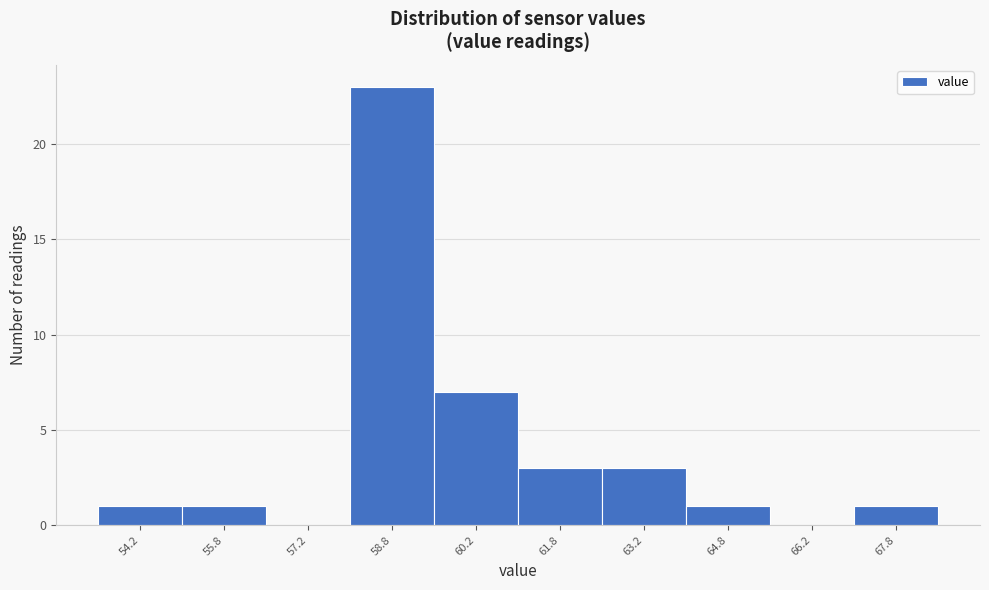

Which range on the x-axis has the tallest bar?

58.0 to 59.5